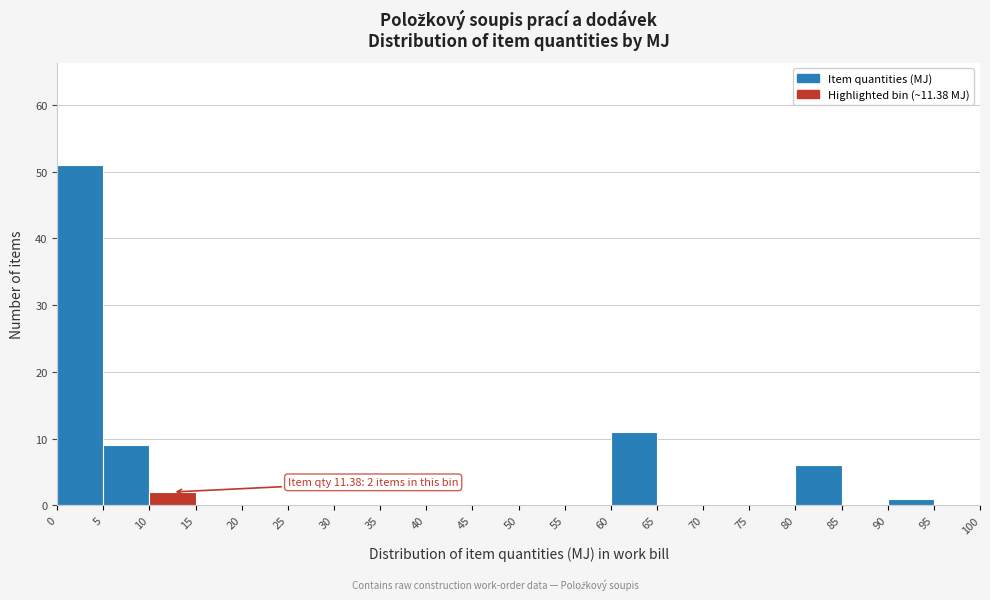

Which range on the x-axis has the tallest bar?

0 to 5